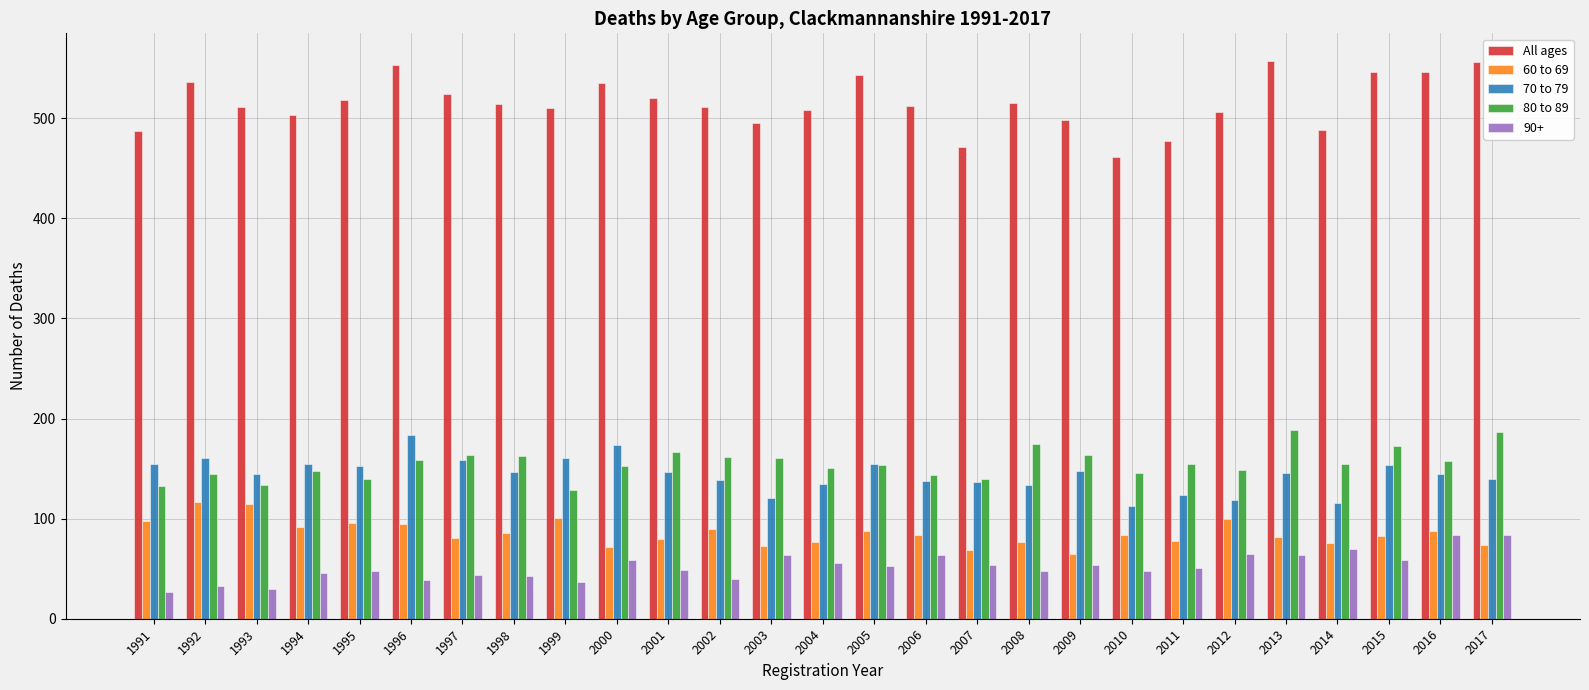

What is the greatest value displayed?

557